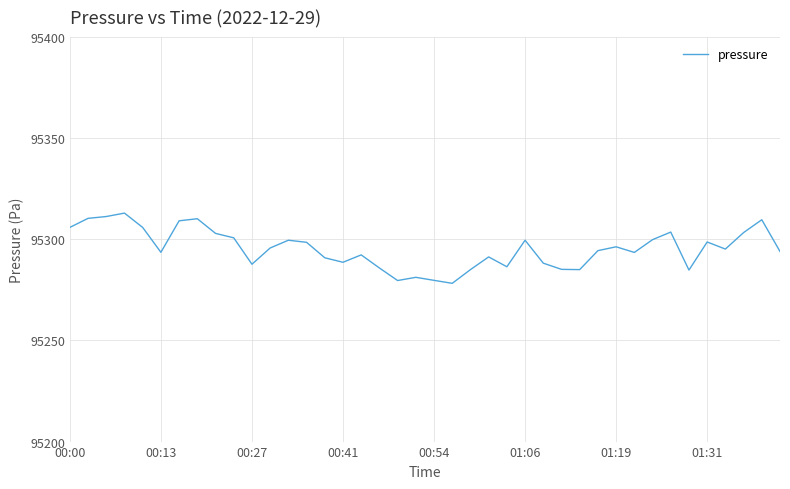

What is the difference between the maximum and minimum values?

34.7